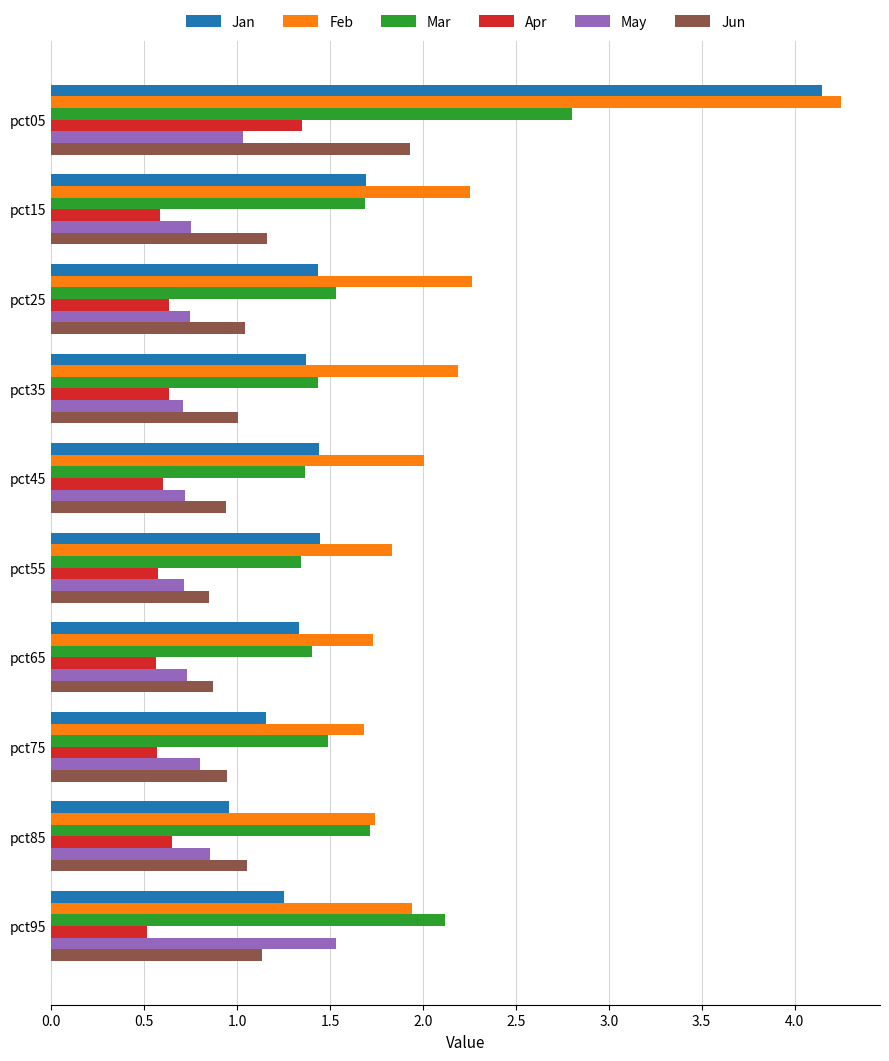

What is the minimum value shown in the chart?

0.5